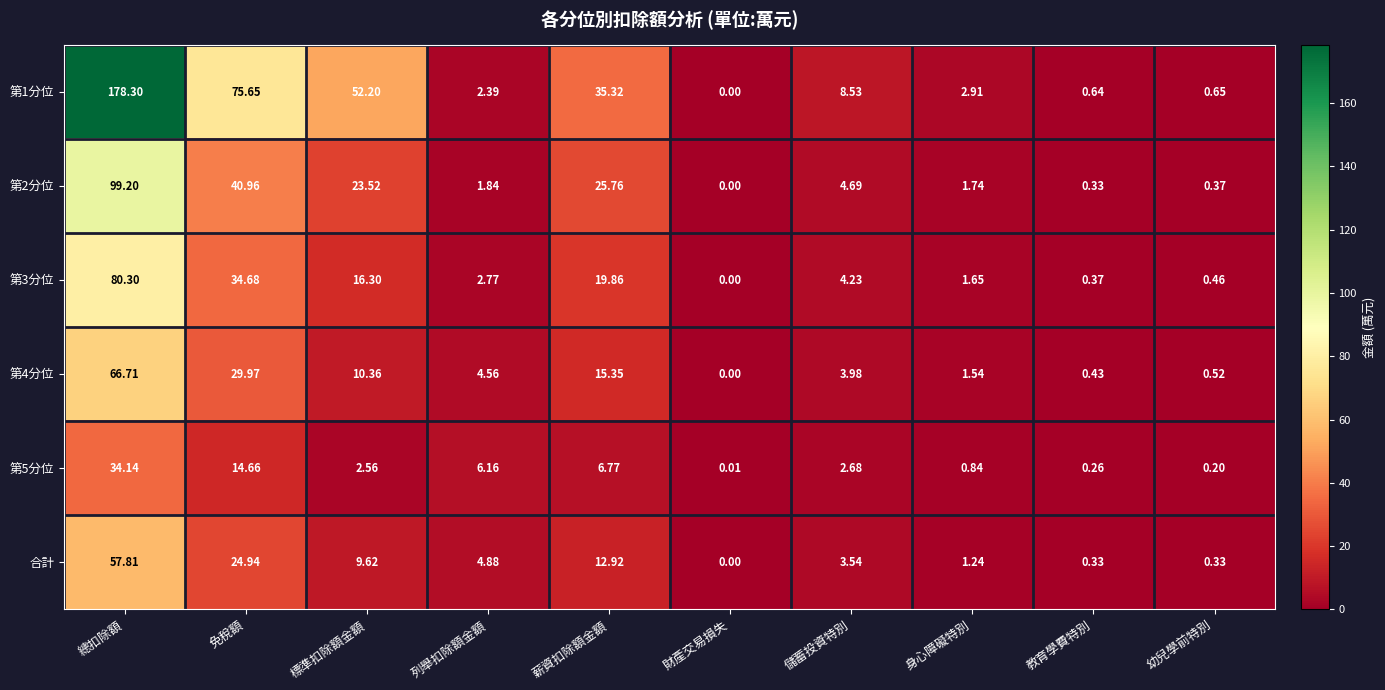

How many values in 第3分位 are above zero?

9